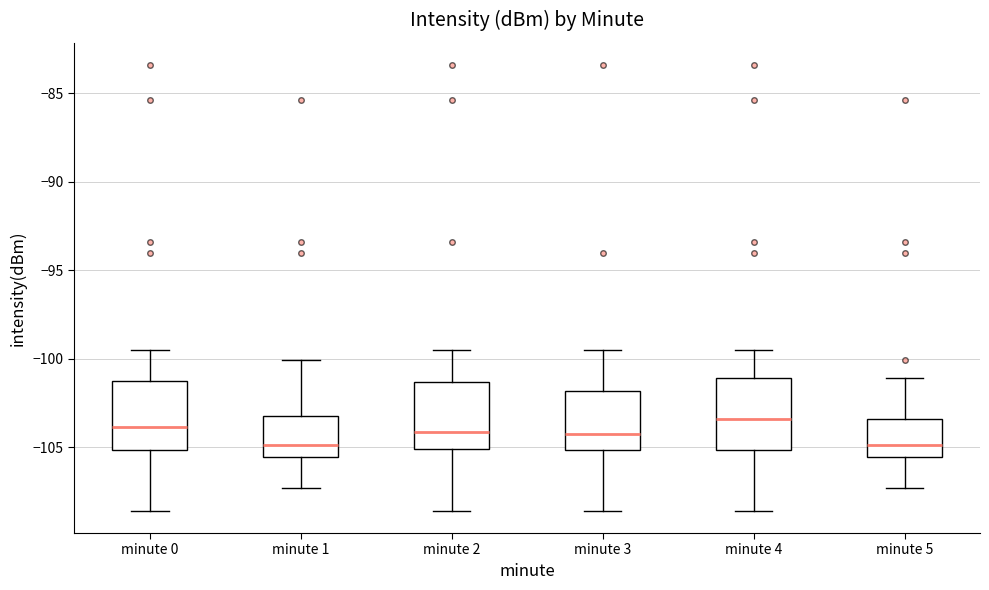

Where does the median line of the box for minute 4 sit on the y-axis? The values are not printed on the chart, so give them approximately, as read against the axis.

-103.5